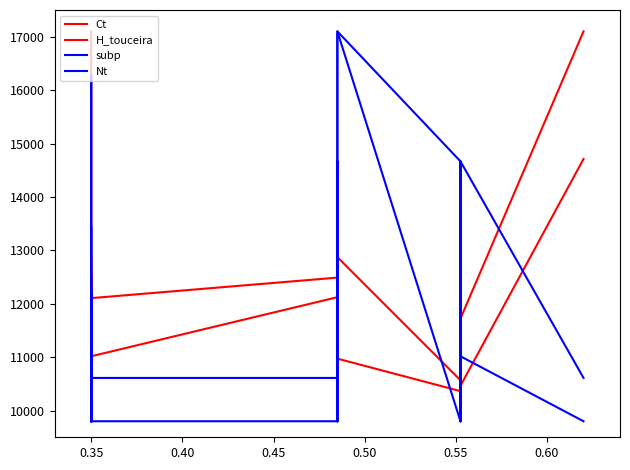

How many data points does each series have?

27